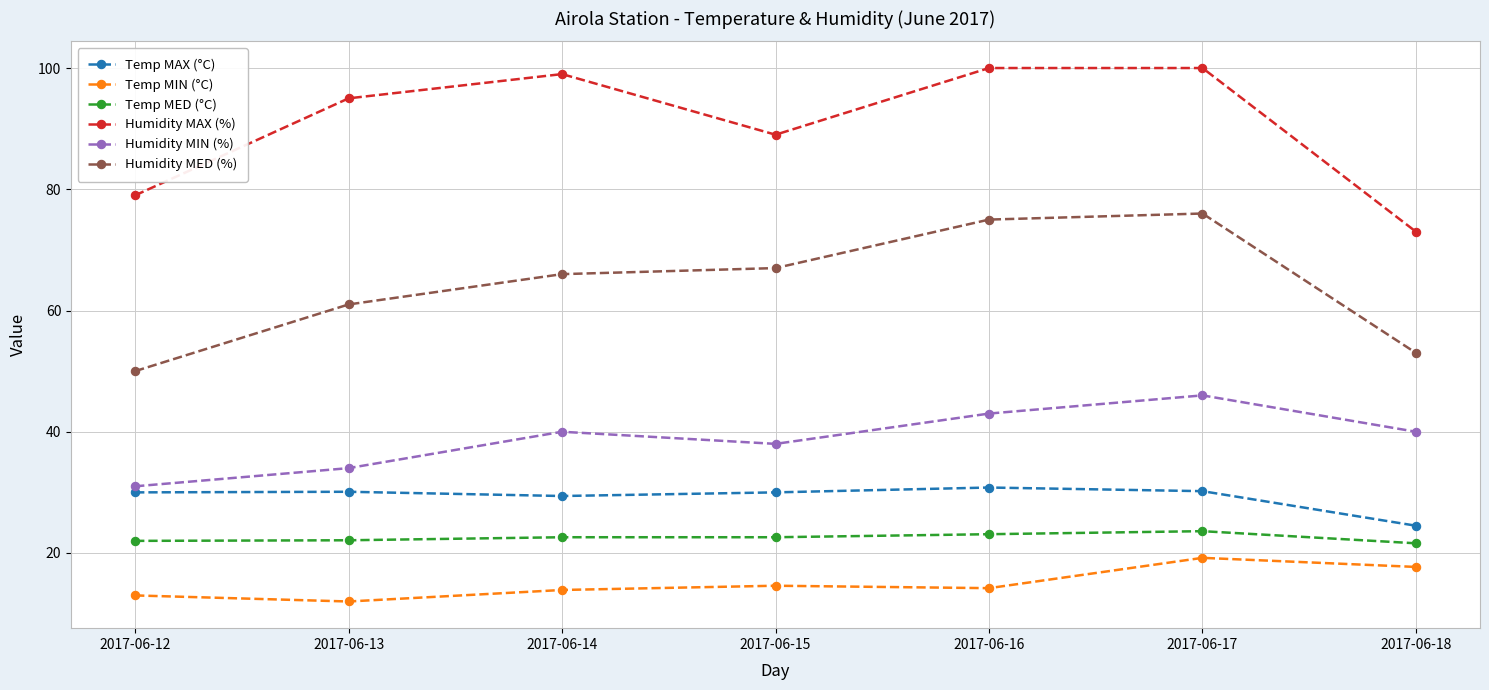

What is the total value across all series at 2017-06-15?

261.2